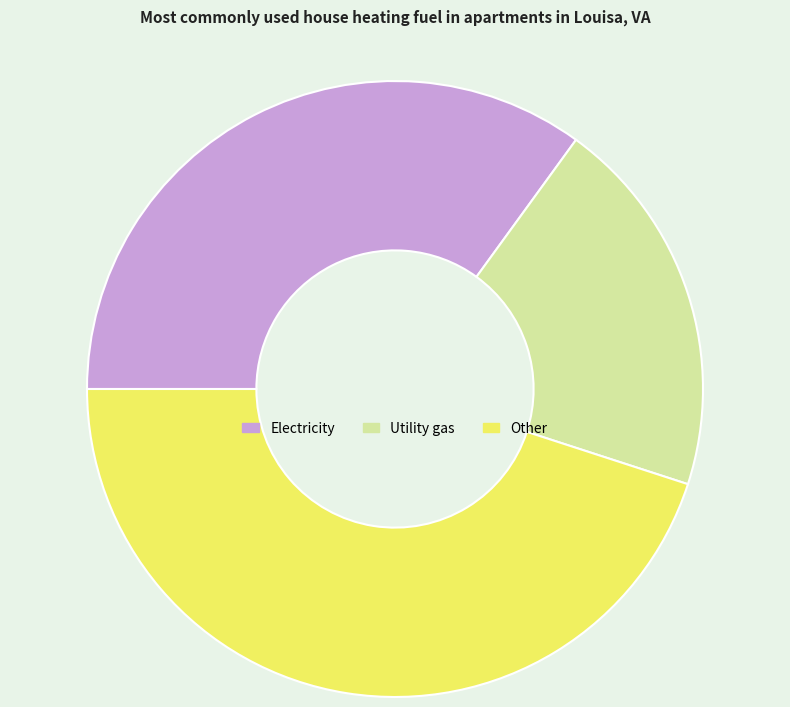

Which has a higher value, Electricity or Utility gas?

Electricity